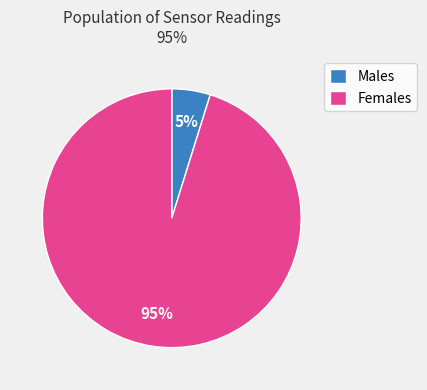

To the nearest percent, what portion does Females represent?

95%